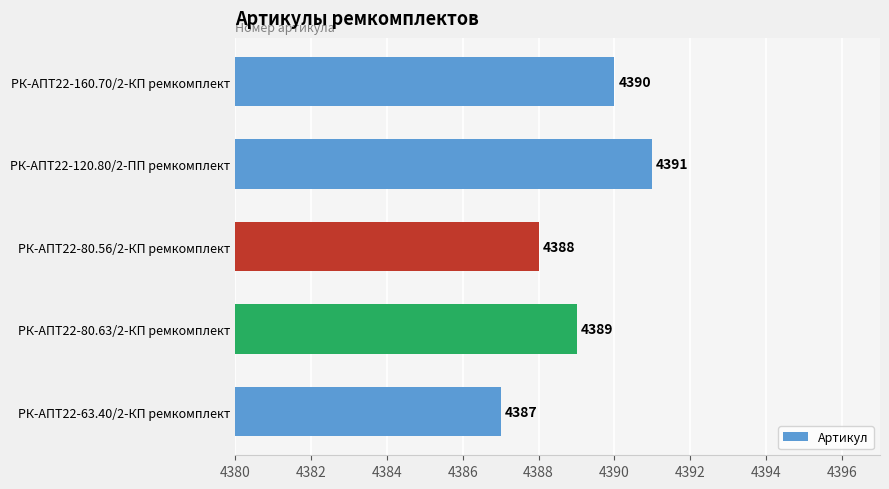

What is the change in value from РК-АПТ22-120.80/2-ПП ремкомплект to РК-АПТ22-63.40/2-КП ремкомплект?

-4